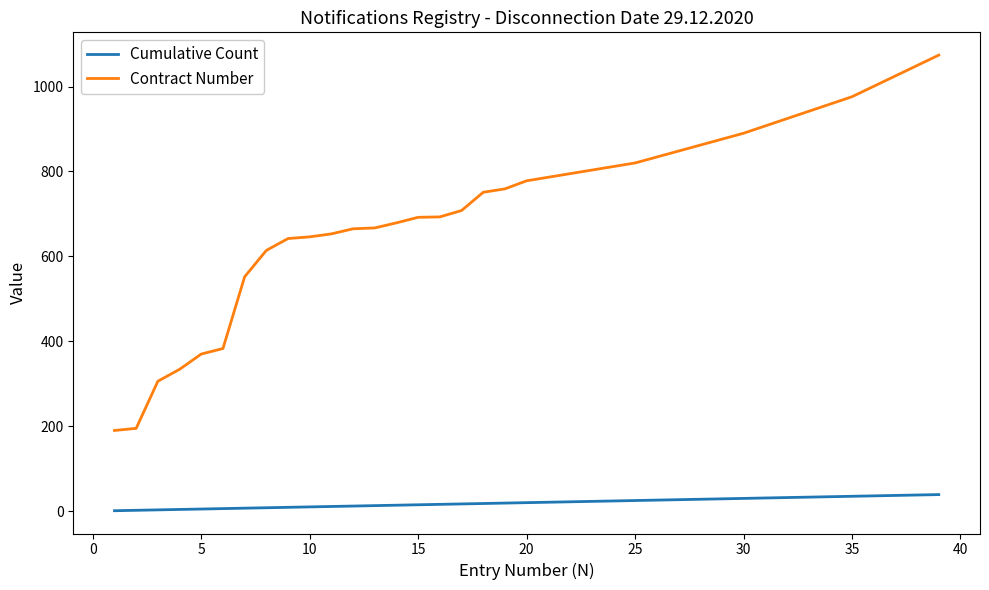

List the series in order of their peak value, highest first.

Contract Number, Cumulative Count